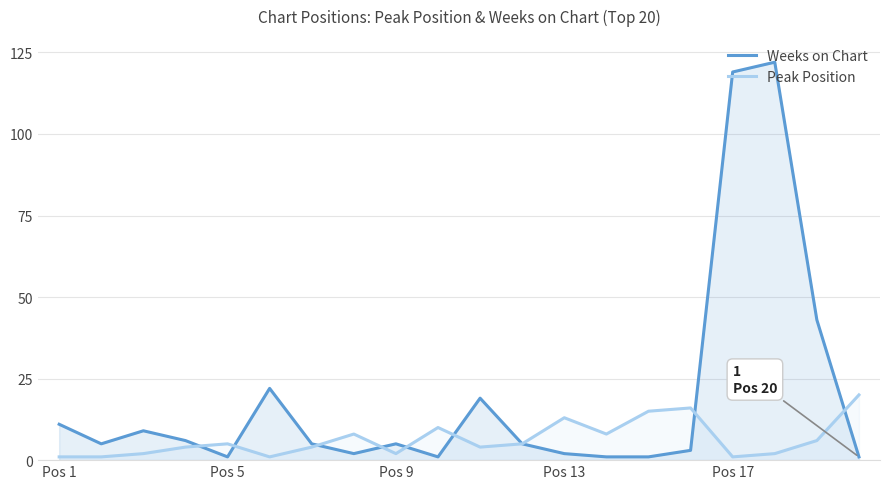

What is the average value of the Peak Position series?

6